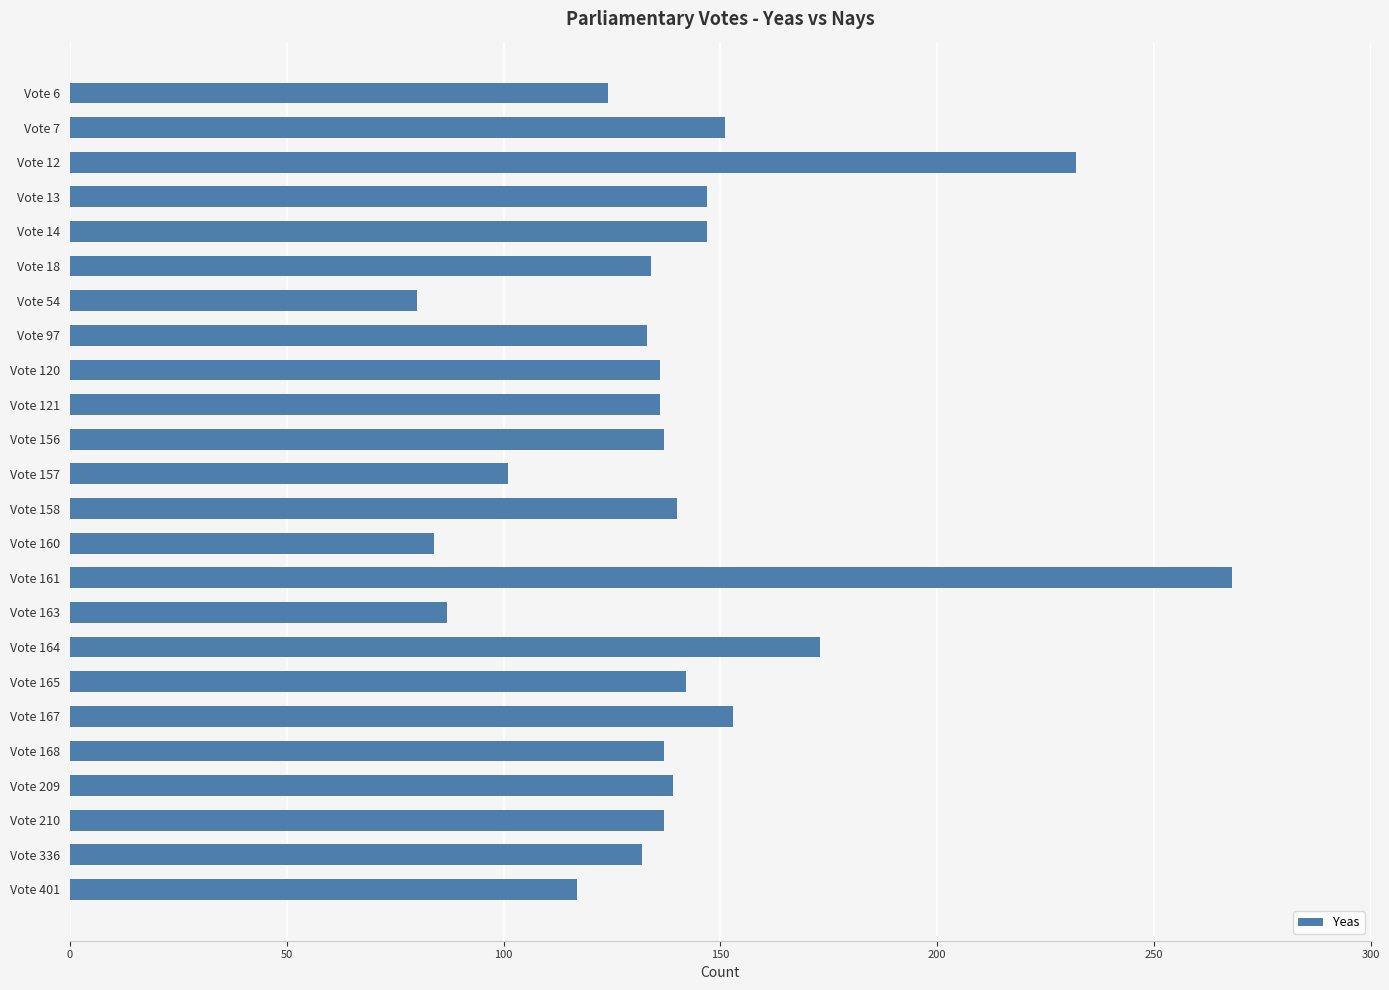

What is the sum of all values?

3367